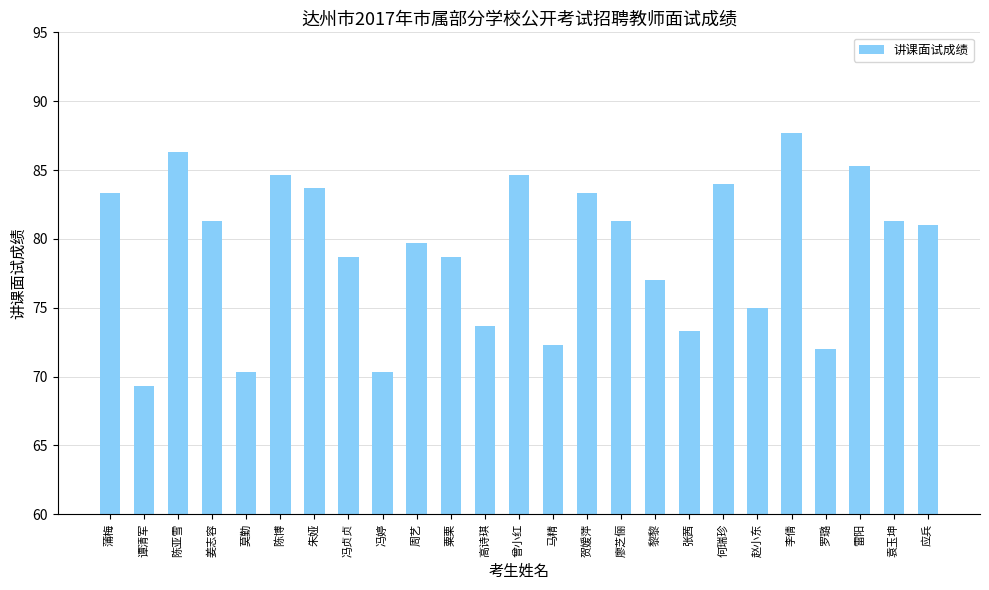

What is the maximum value shown in the chart?

87.7